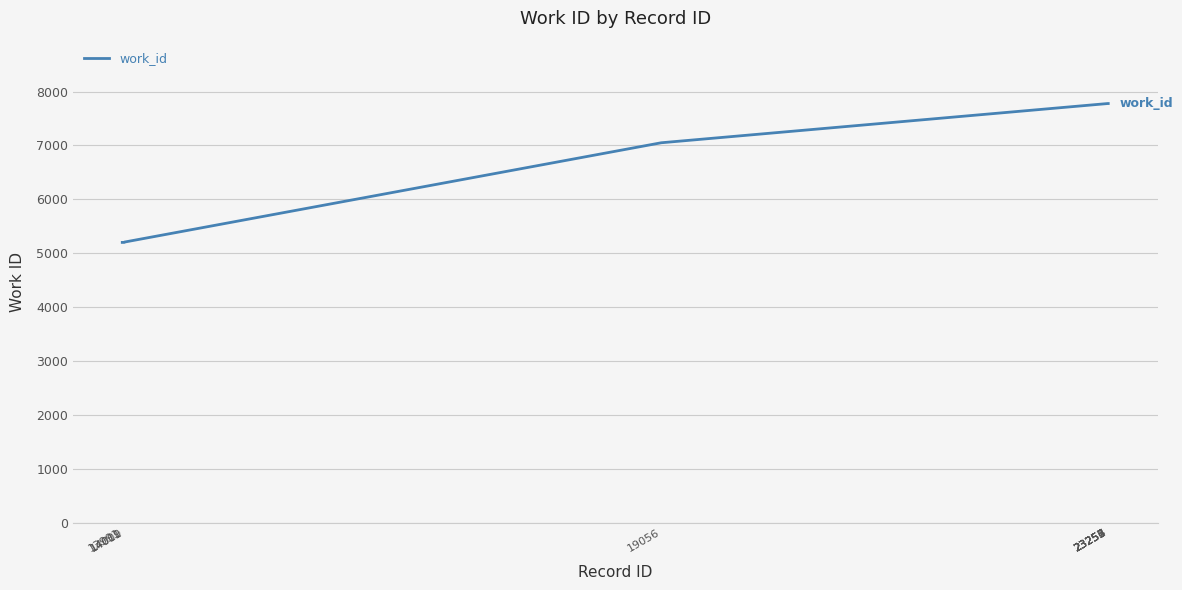

What is the greatest value displayed?

7778